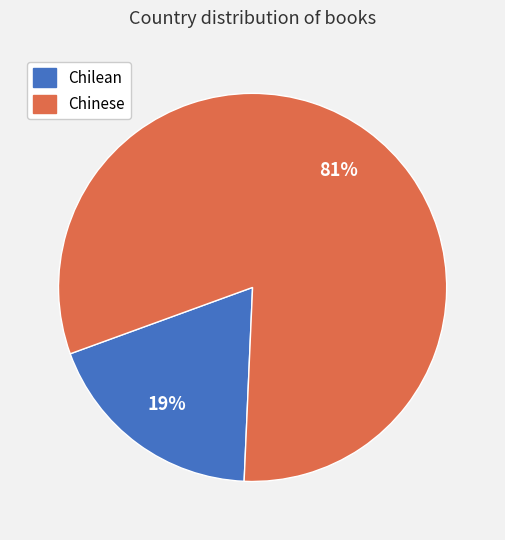

Is it true that Chinese is 81% of the pie?

True